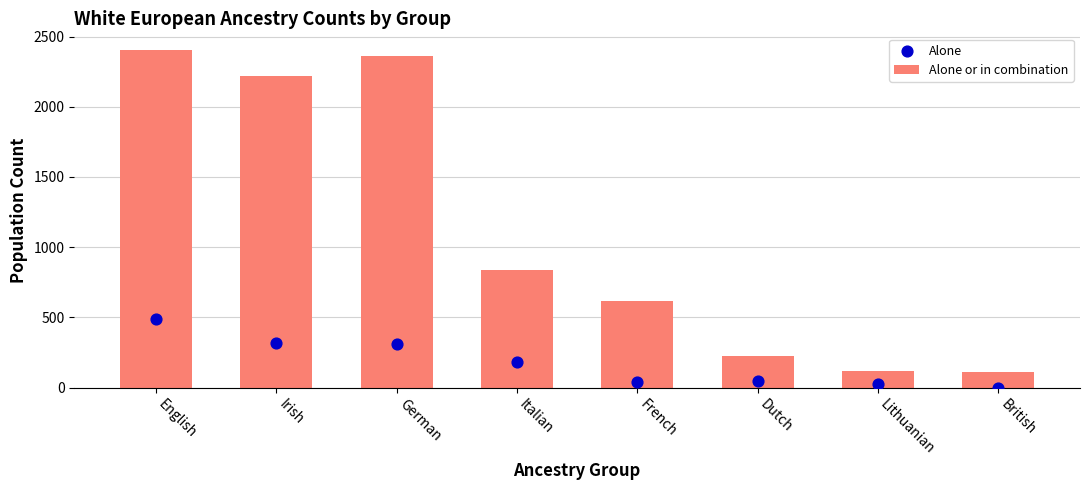

Which series has the largest Y range (max minus min)?

Alone or in combination